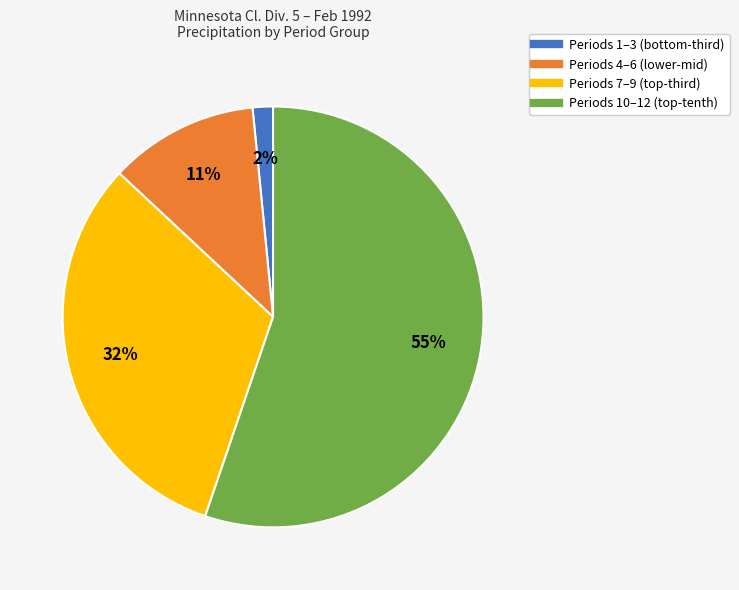

Is there a majority slice in this chart?

Yes